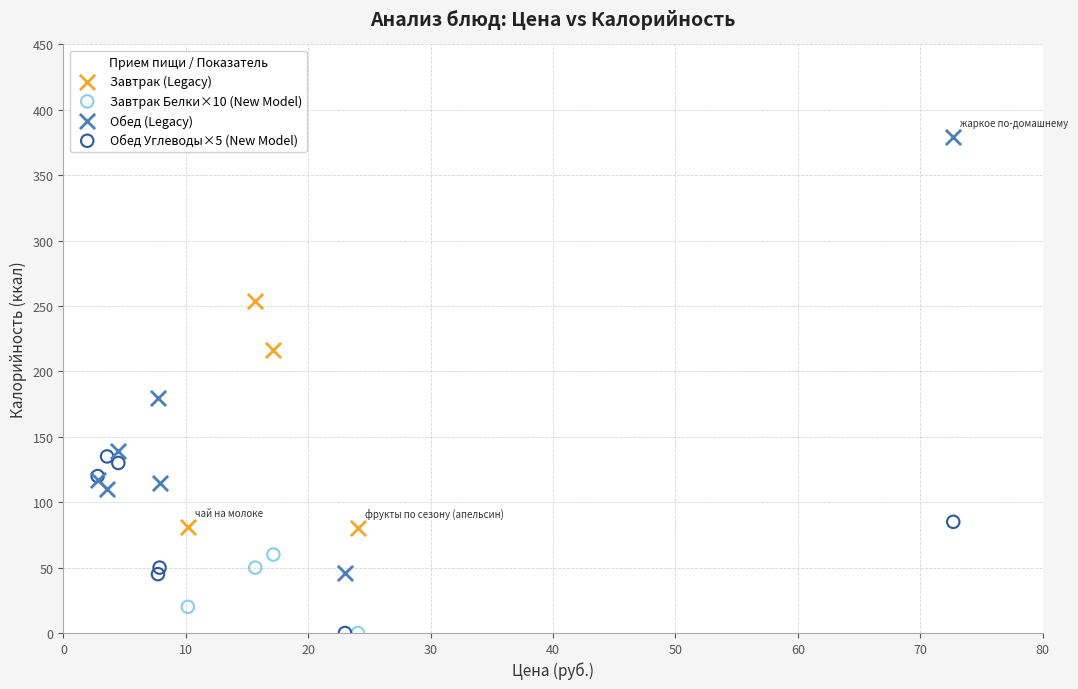

Which series has the widest spread of Y values?

Обед (Legacy)